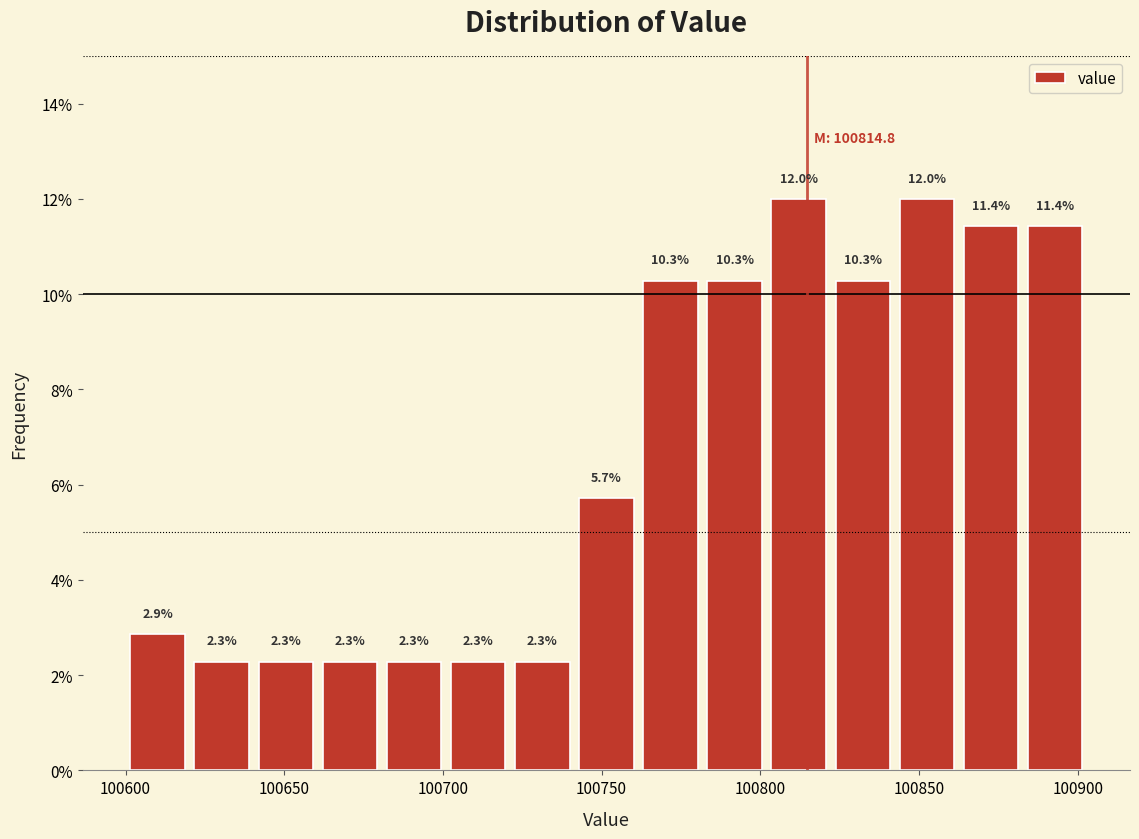

How tall is the bar that spans 100740 to 100760 on the x-axis? The bar edges are not printed on the chart, so give them approximately, as read against the axis.

5.7